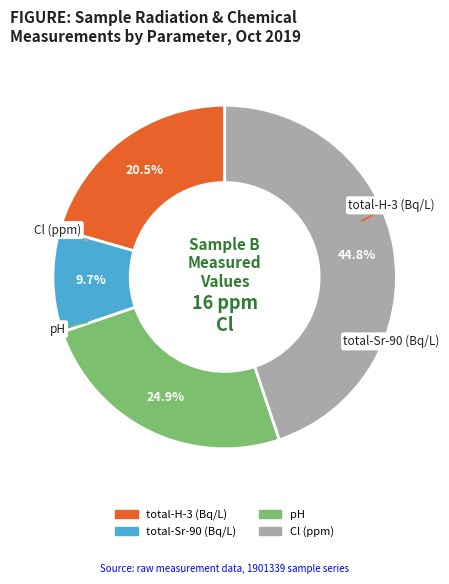

To the nearest percent, what is the average slice percentage?

25%